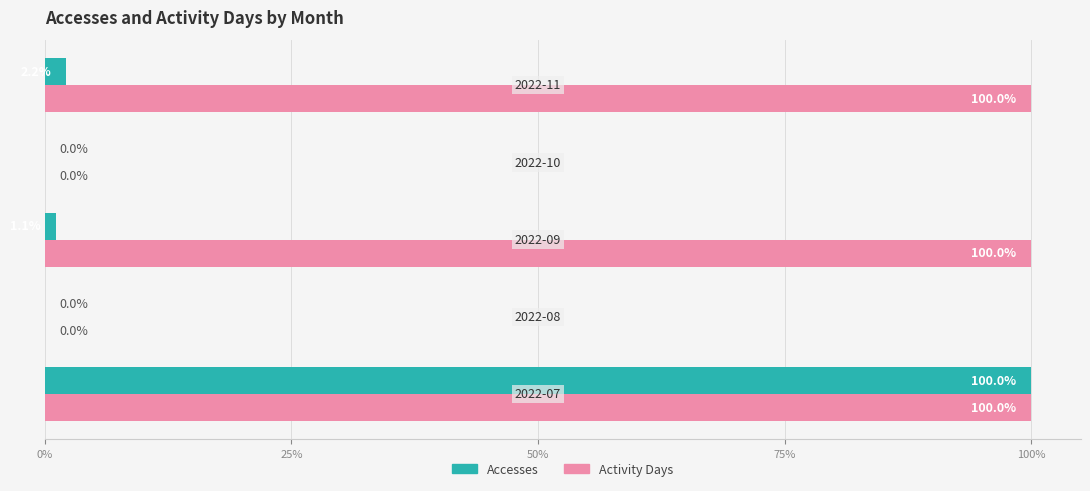

What is the sum of all Activity Days values?

300.0